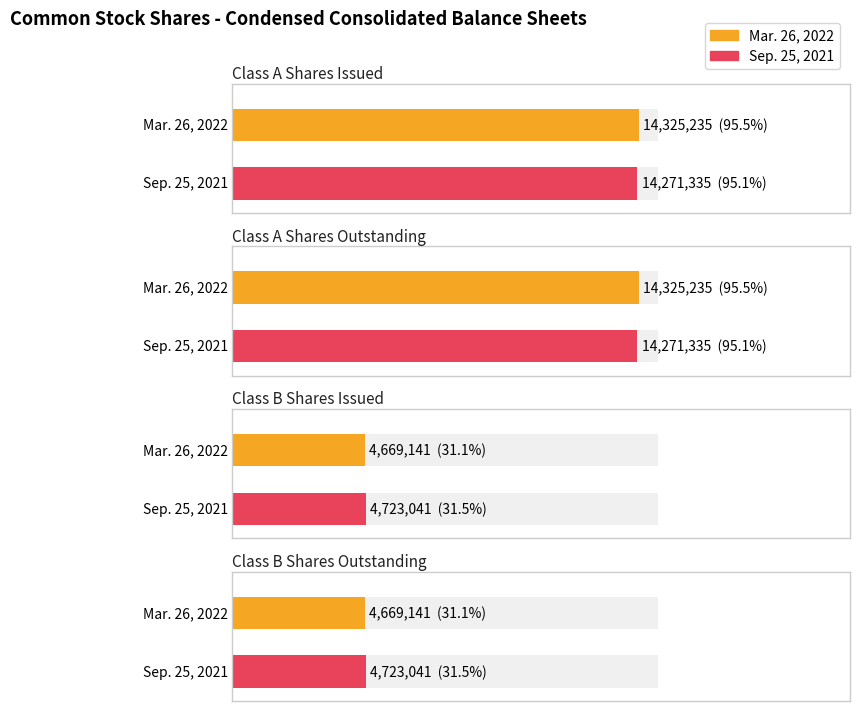

What is the sum of all Sep. 25, 2021 values?

37988752